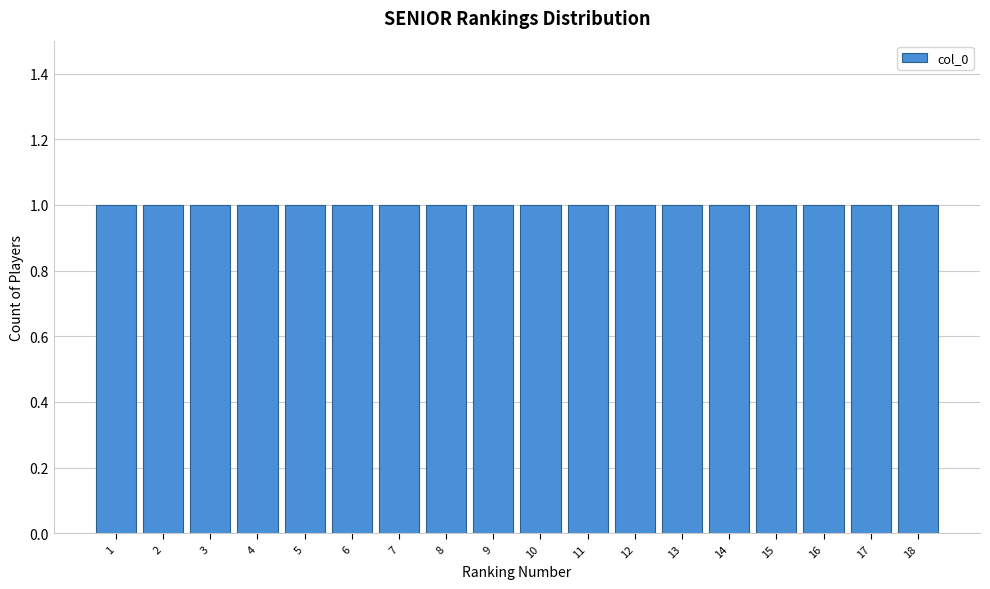

How tall is the bar that spans 9.5 to 10.5 on the x-axis? The values are not printed on the chart, so give them approximately, as read against the axis.

1